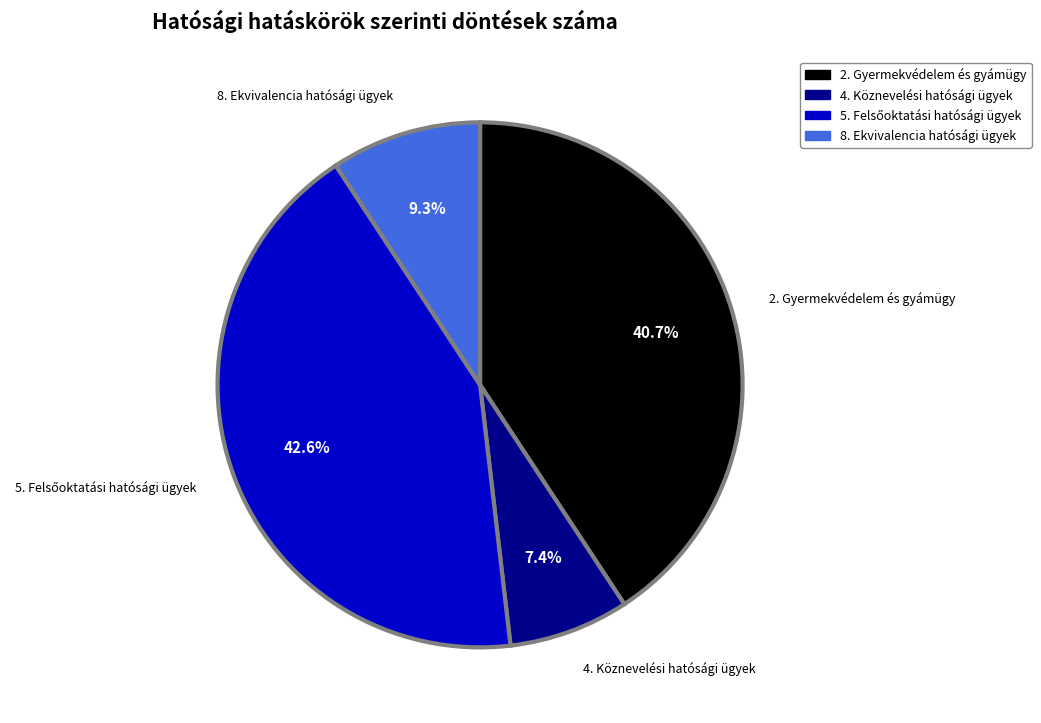

True or false: 4. Köznevelési hatósági ügyek accounts for 7% of the total.

True